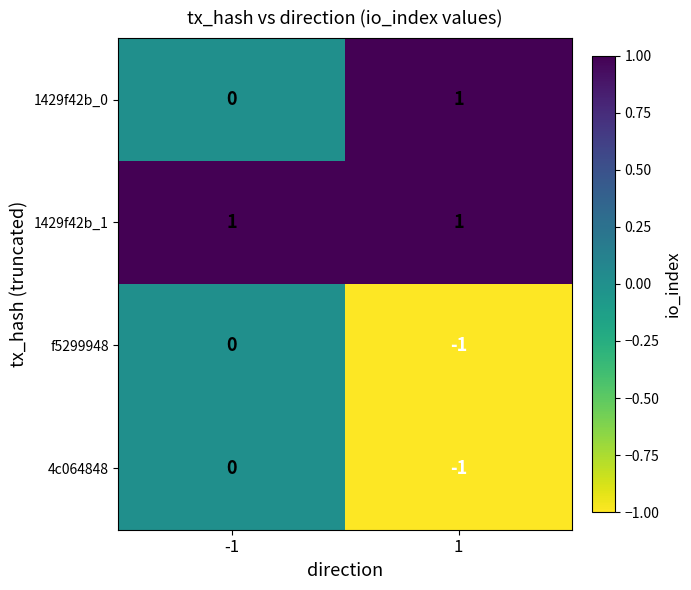

True or false: 4c064848 has a value of -1 at 1.

True